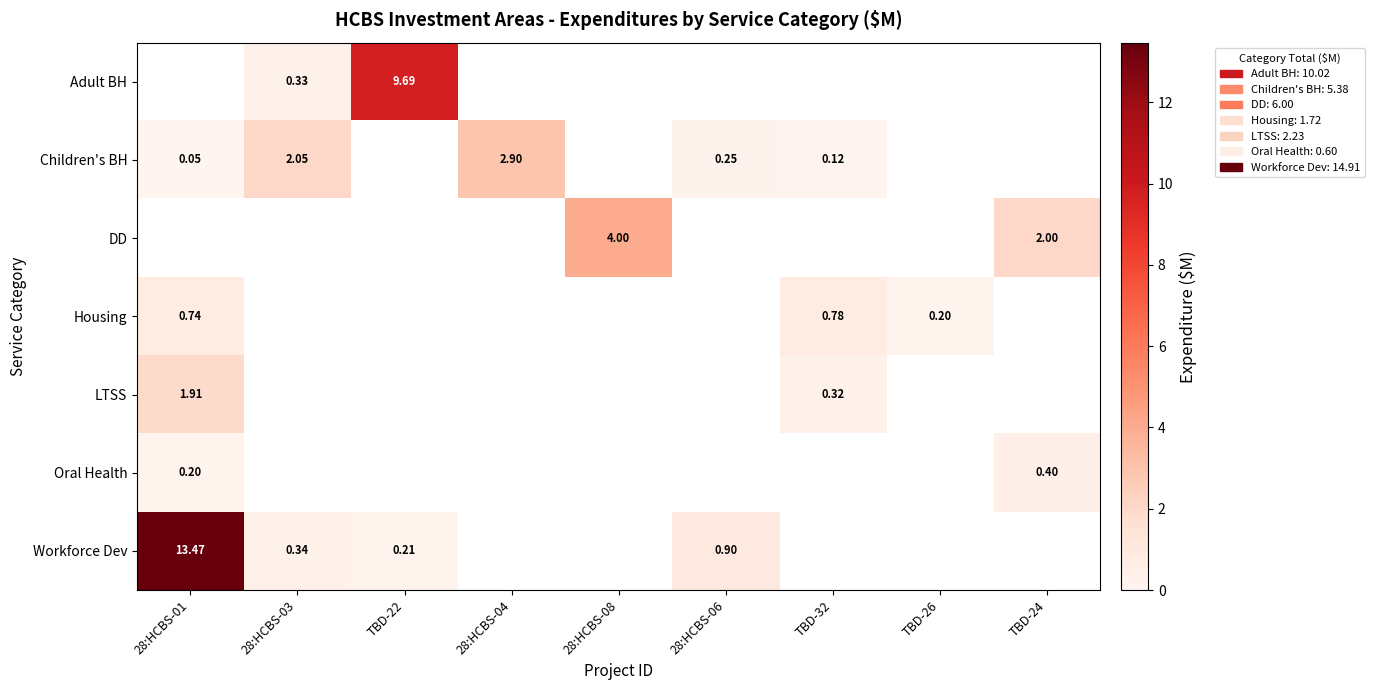

What is the difference between the maximum and minimum values in the Workforce Dev series?

13.3